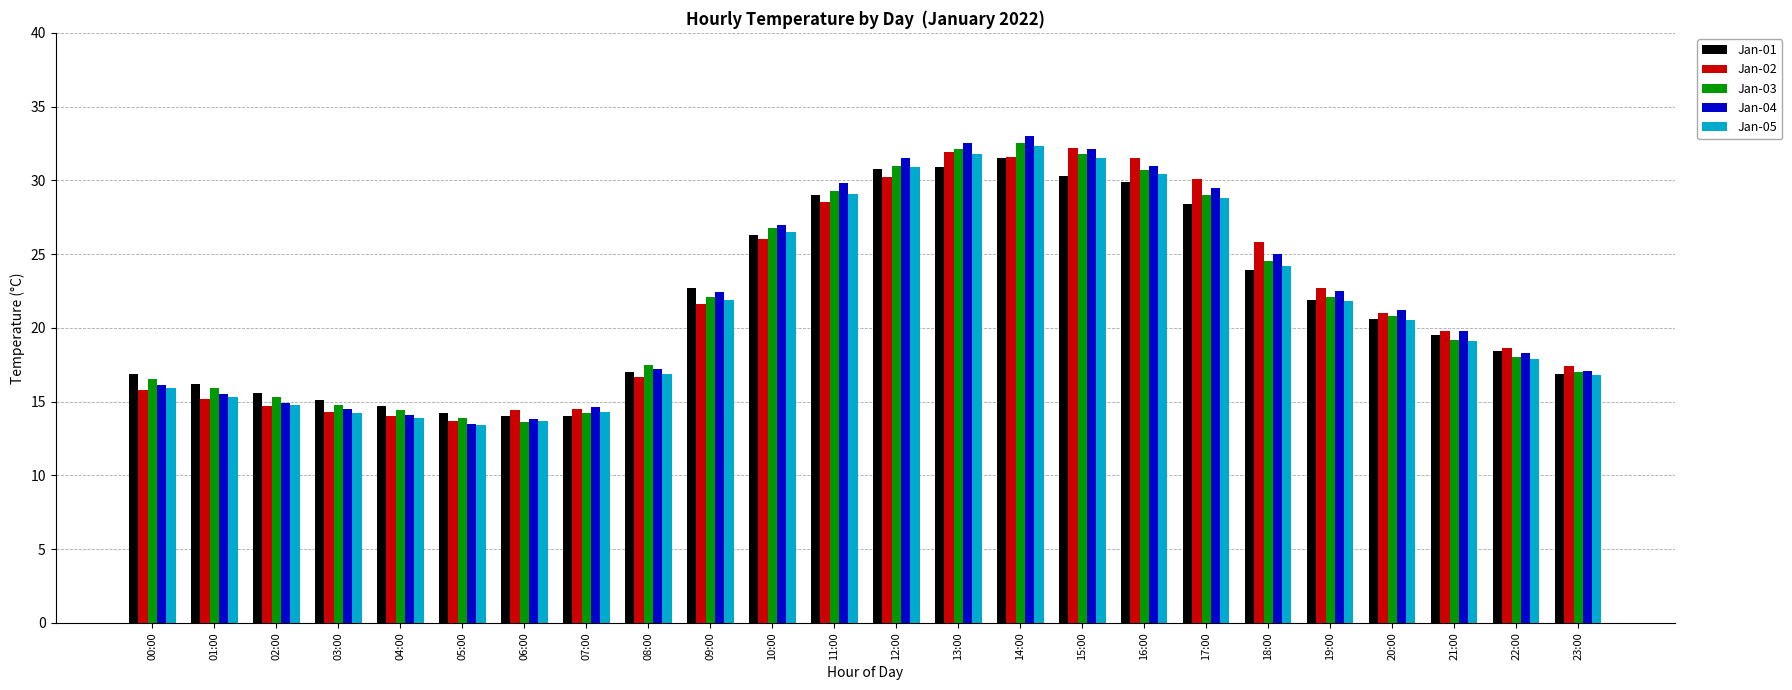

What is the greatest value displayed?

33.0